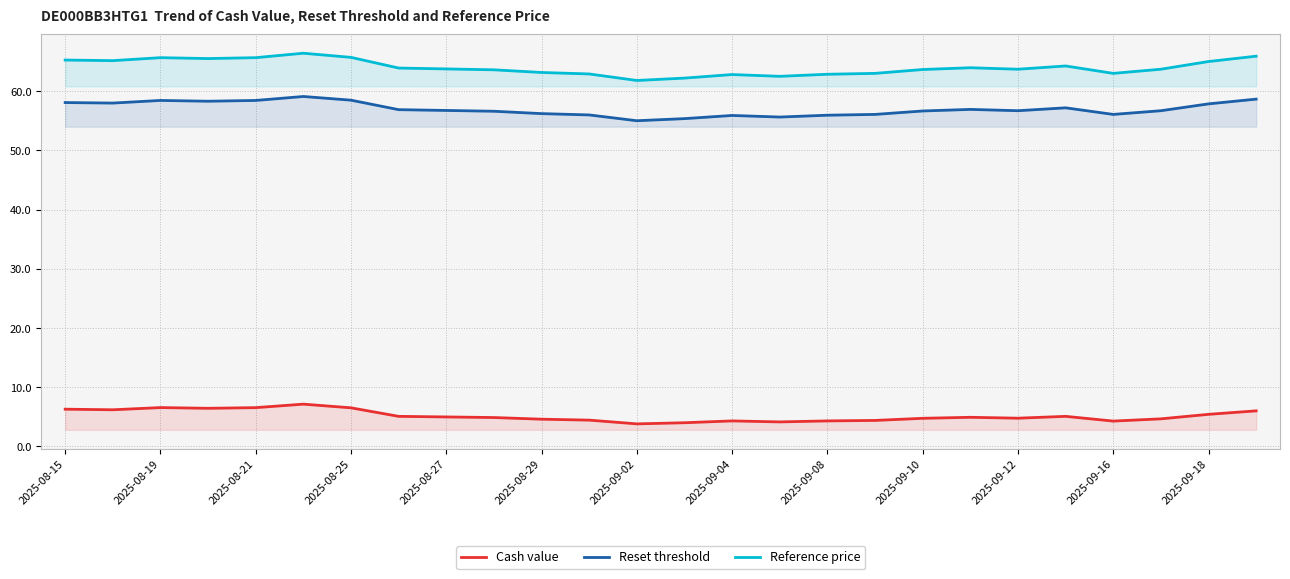

True or false: Cash value has more than 0 interior local peaks.

True